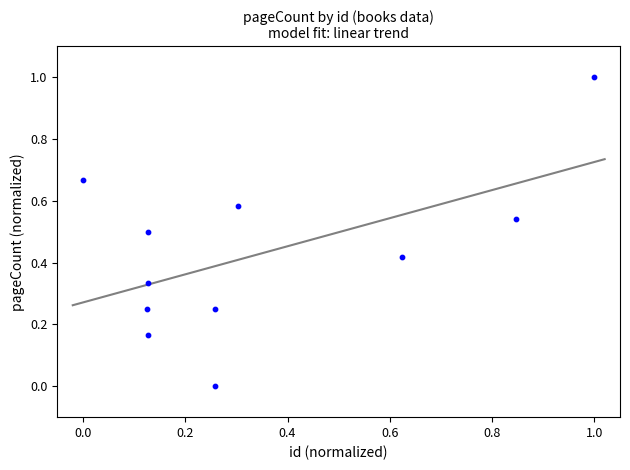

What is the range of Y values (max minus min)?

1.0